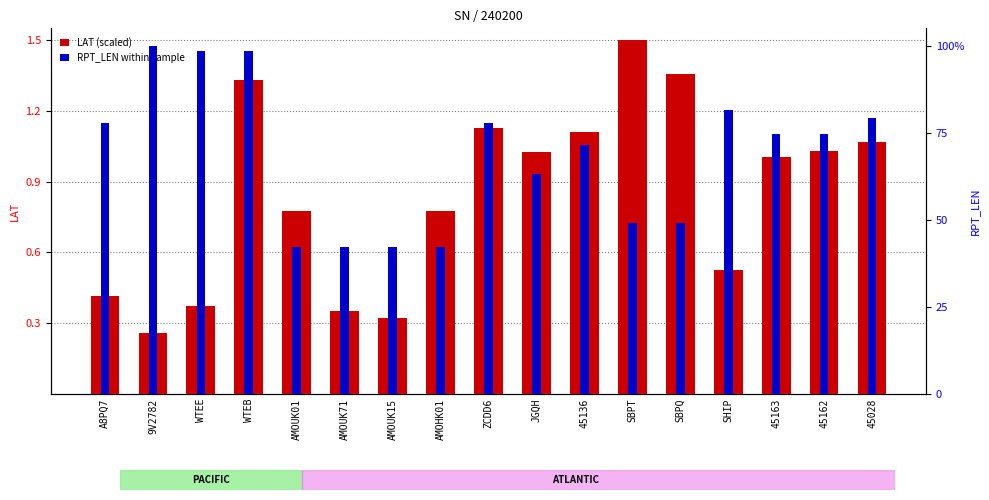

How many groups of bars are there?

17